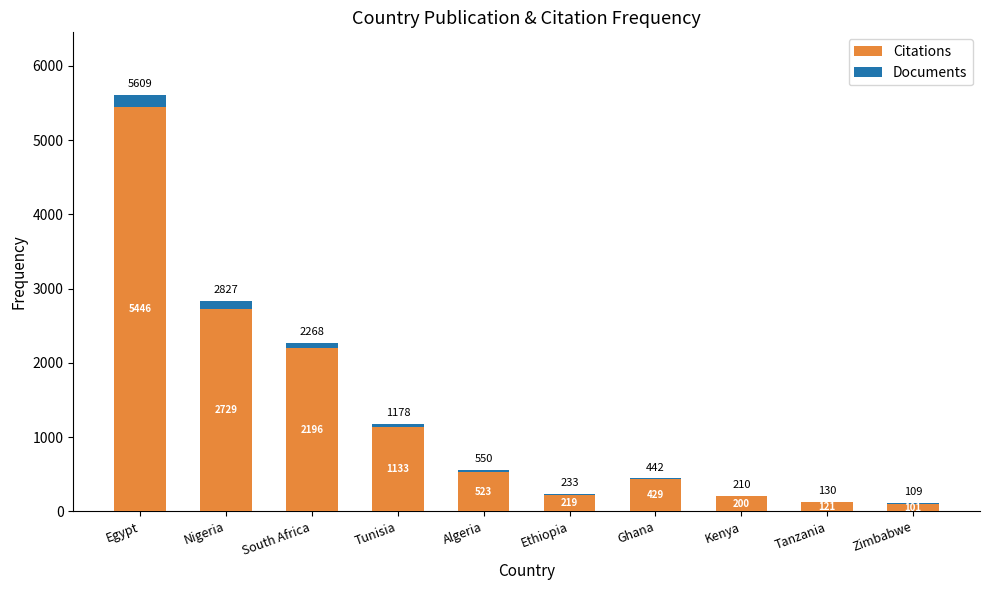

What is the maximum value for Citations?

5446